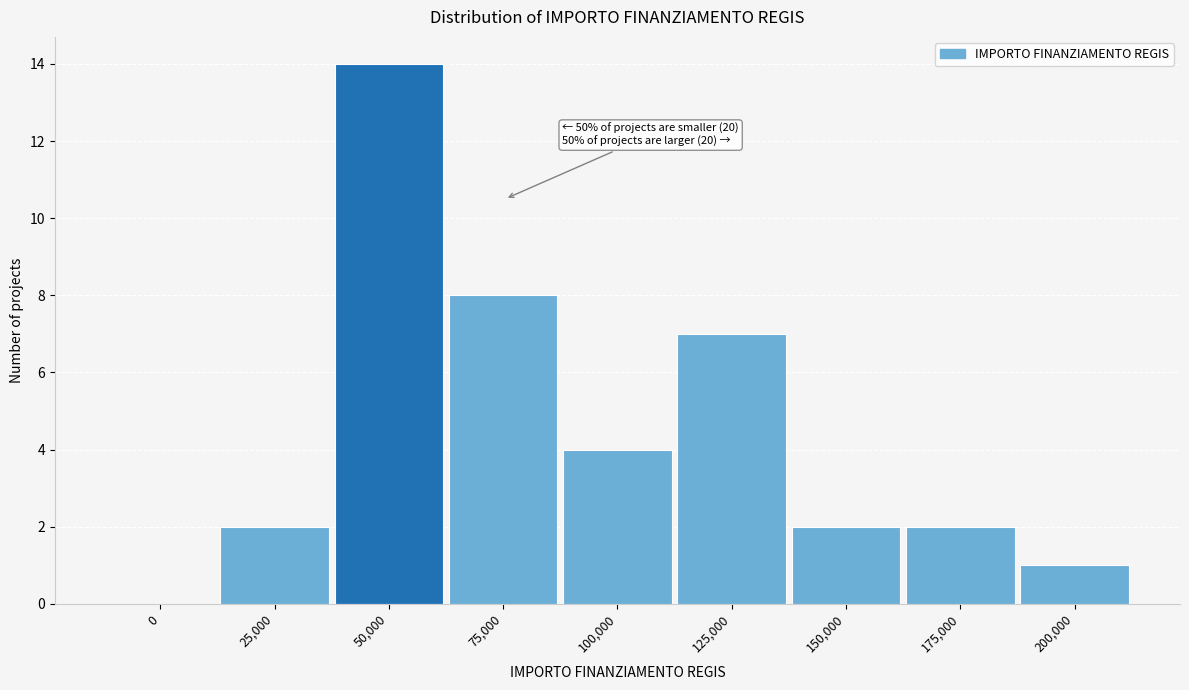

Reading left to right, extract all data points from this chart.

0=0	25,000=2	50,000=14	75,000=8	100,000=4	125,000=7	150,000=2	175,000=2	200,000=1